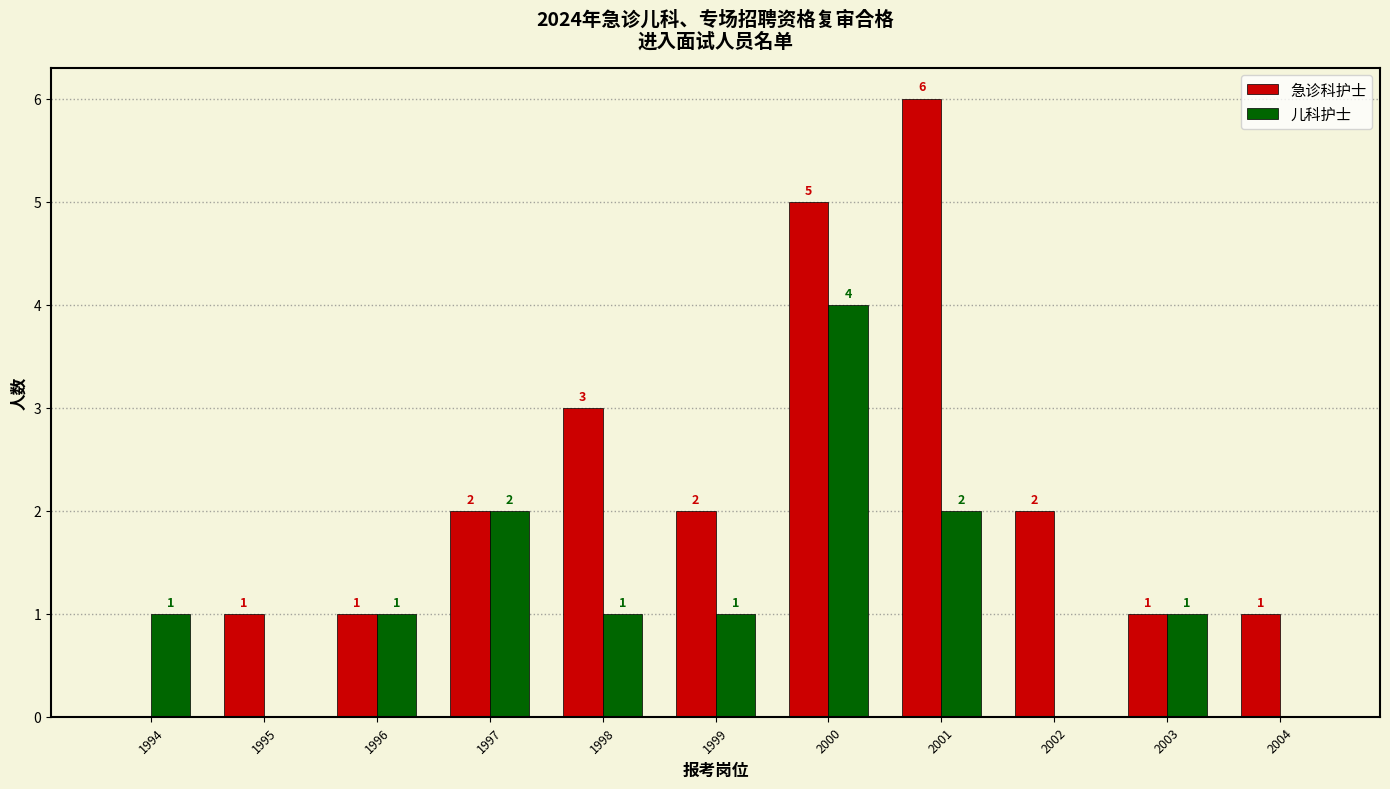

Reading left to right, list all the values displayed in this chart.

急诊科护士: 1994=0	1995=1	1996=1	1997=2	1998=3	1999=2	2000=5	2001=6	2002=2	2003=1	2004=1
儿科护士: 1994=1	1995=0	1996=1	1997=2	1998=1	1999=1	2000=4	2001=2	2002=0	2003=1	2004=0